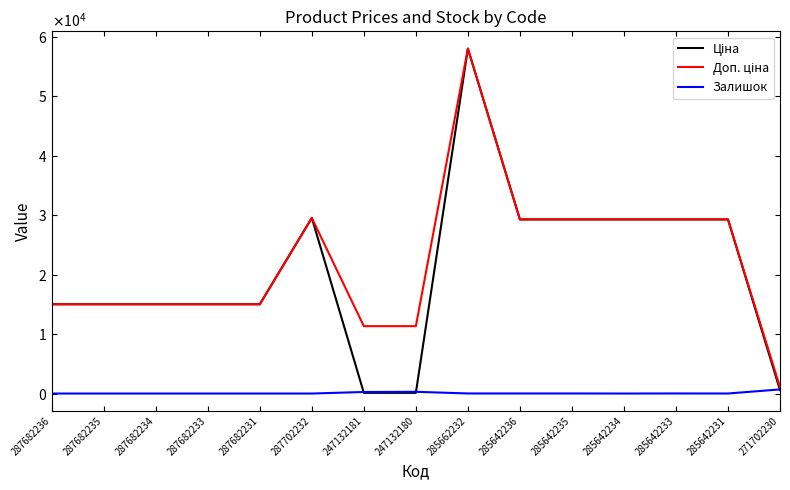

True or false: Доп. ціна and Ціна intersect in this chart.

False